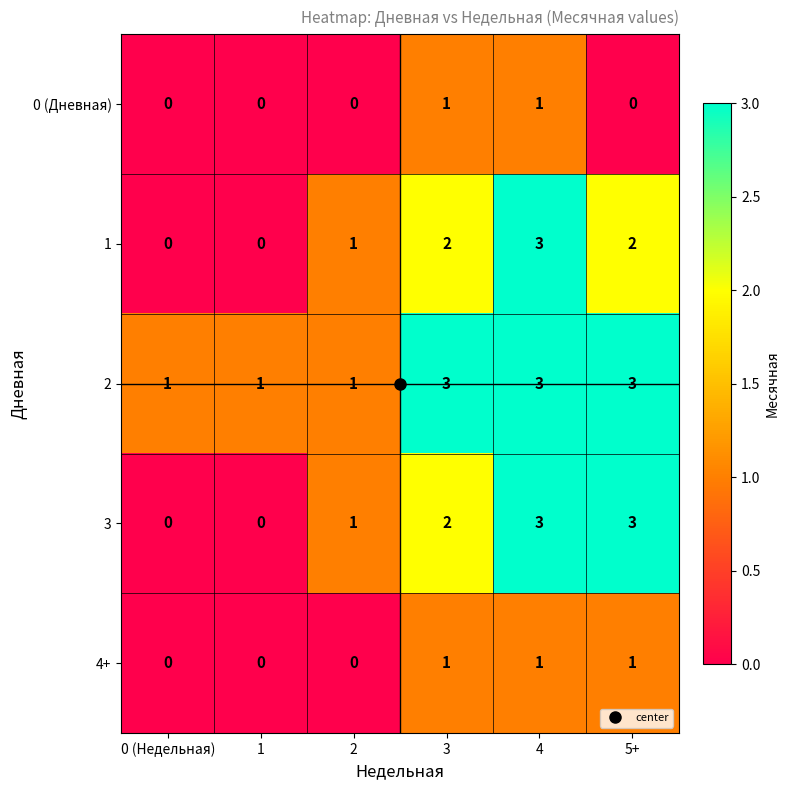

What is the sum of the 2 values at 0 (Недельная) and 3?

4